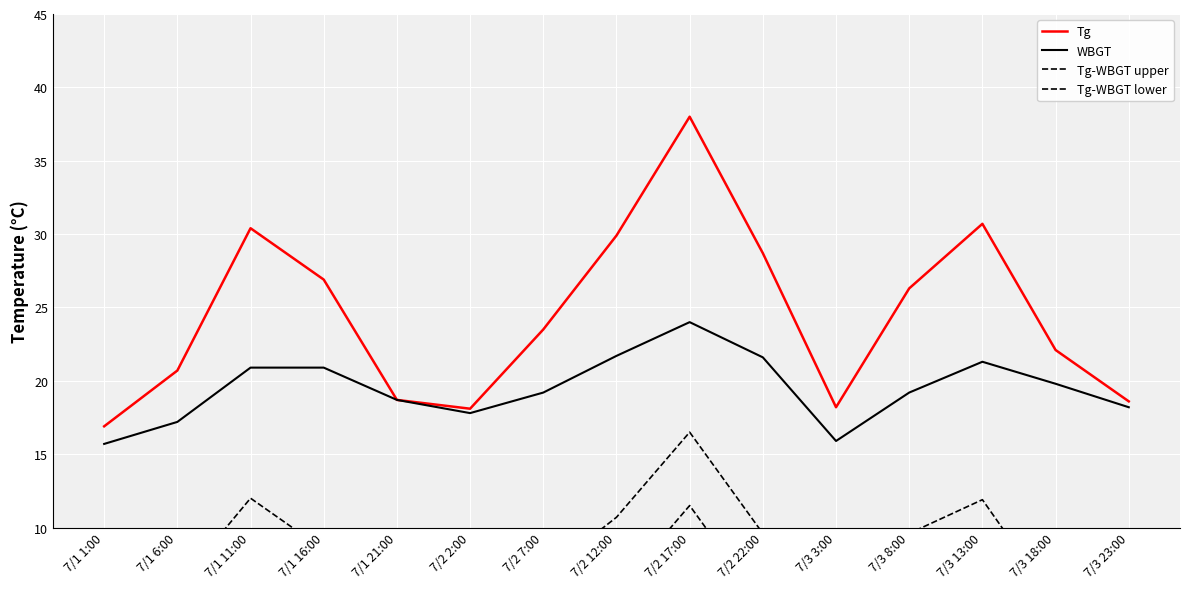

Between 7/2 7:00 and 7/1 1:00, which is larger?

7/2 7:00